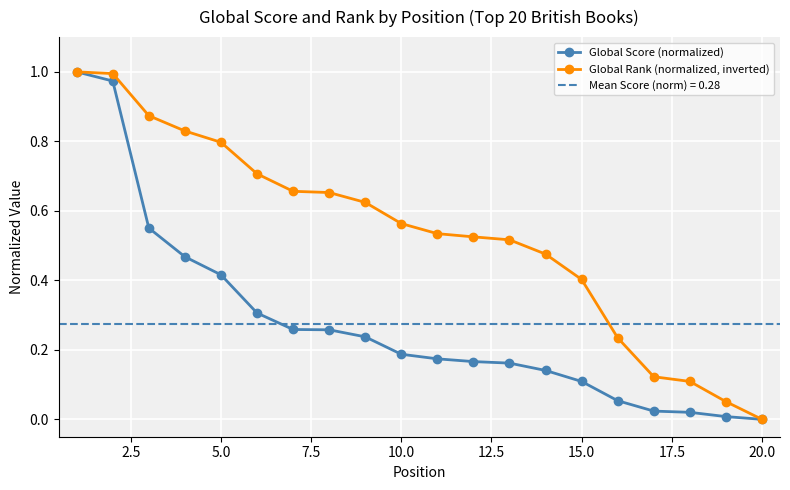

List the series in order of their peak value, lowest first.

Global Score (normalized), Global Rank (normalized, inverted)